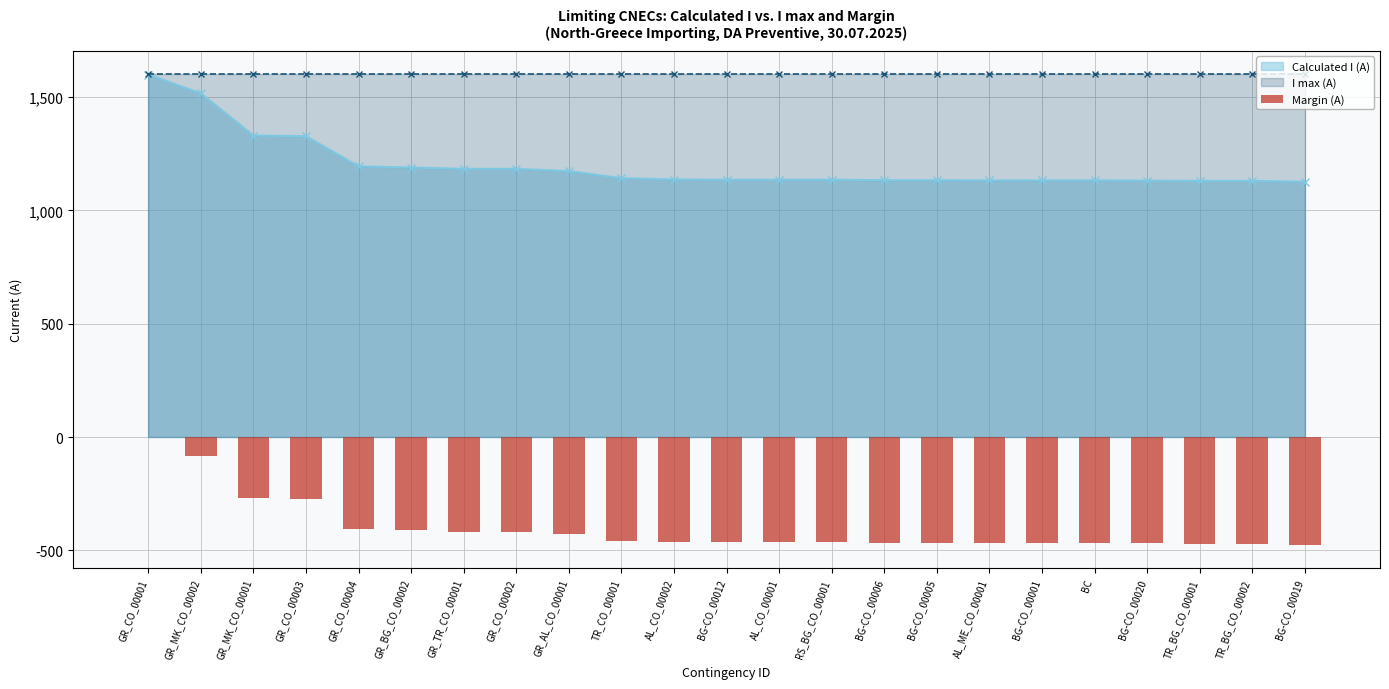

Is it true that the value at BG-CO_00006 is -100?

False